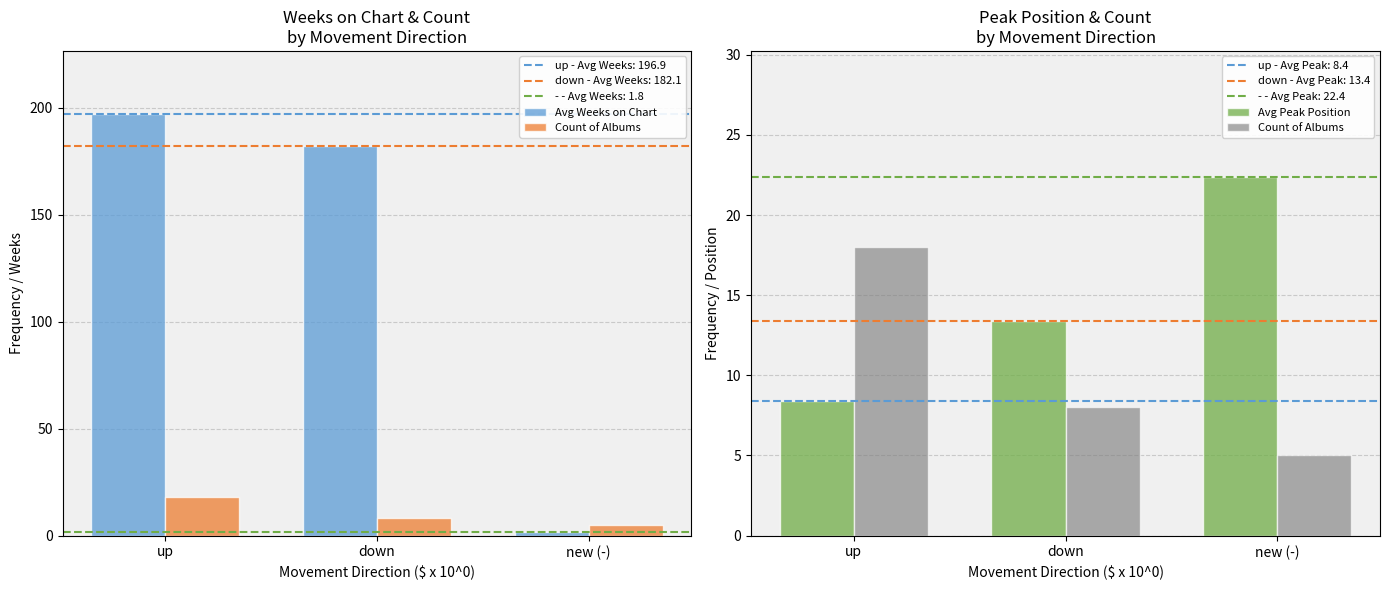

Between down and new (-), which is larger?

down